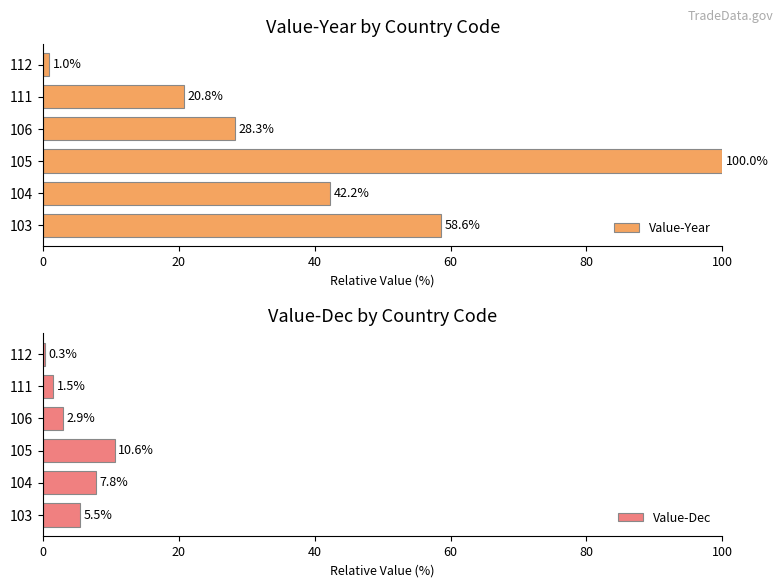

What is the lowest value of the Value-Year series?

1.0